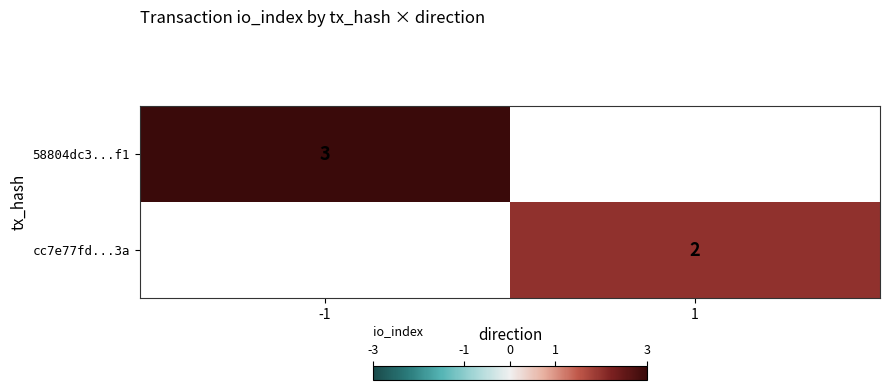

The cc7e77fd...3a series shows 2 at 1. True or false?

True